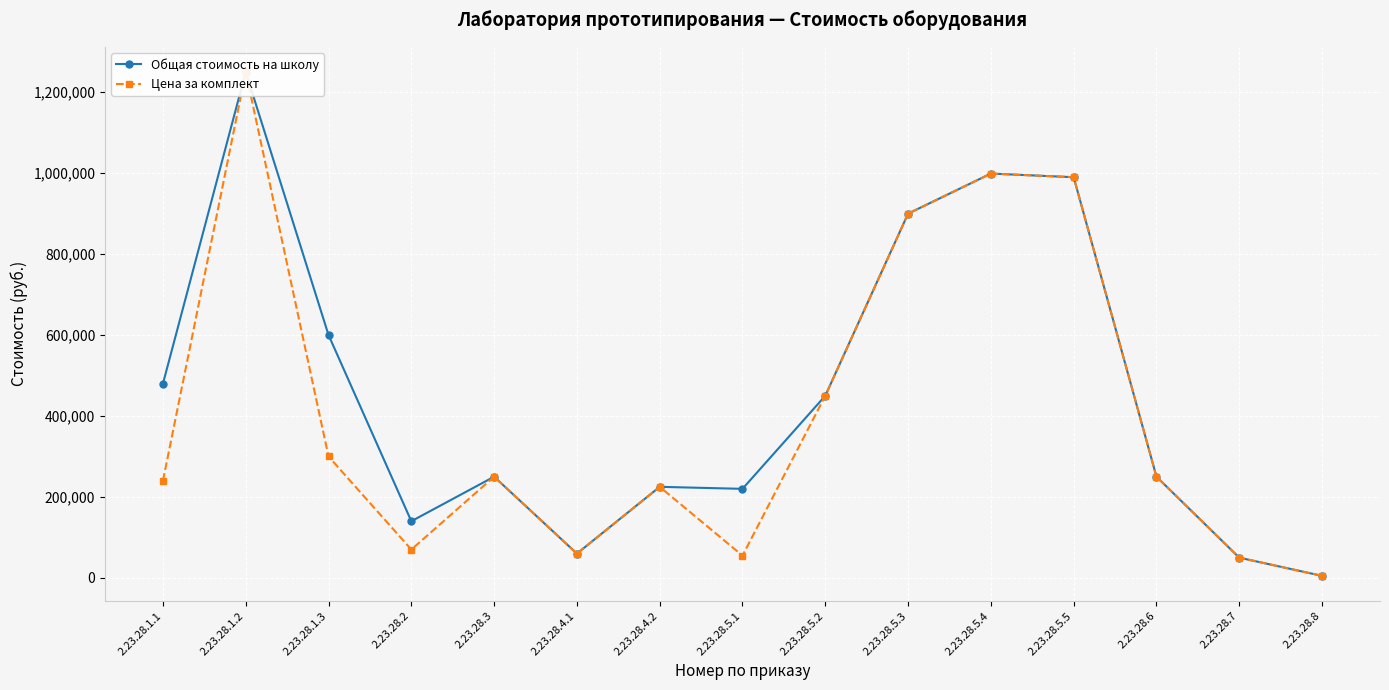

How many lines are shown in the chart?

2